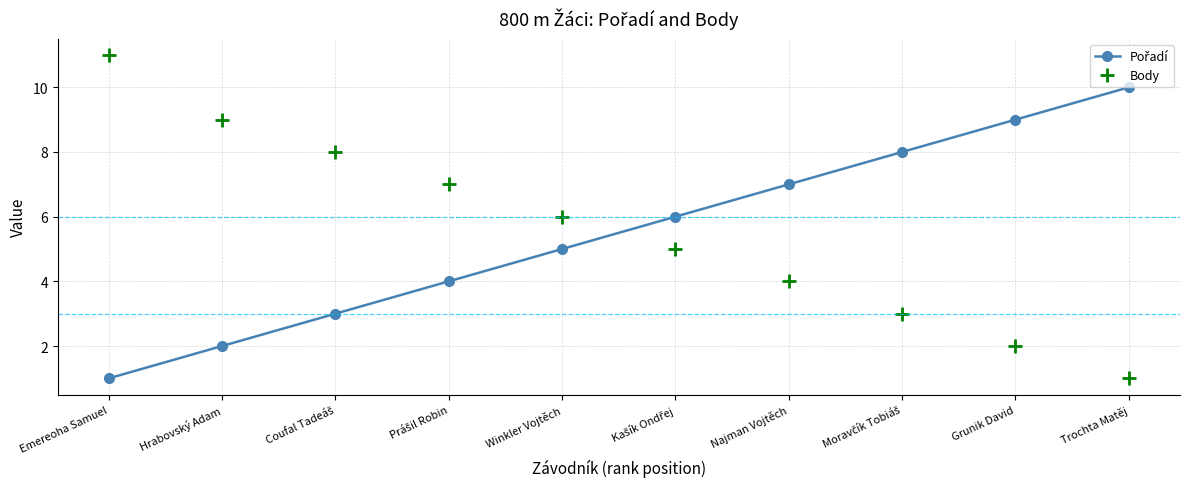

Which series has the widest spread of values?

Body